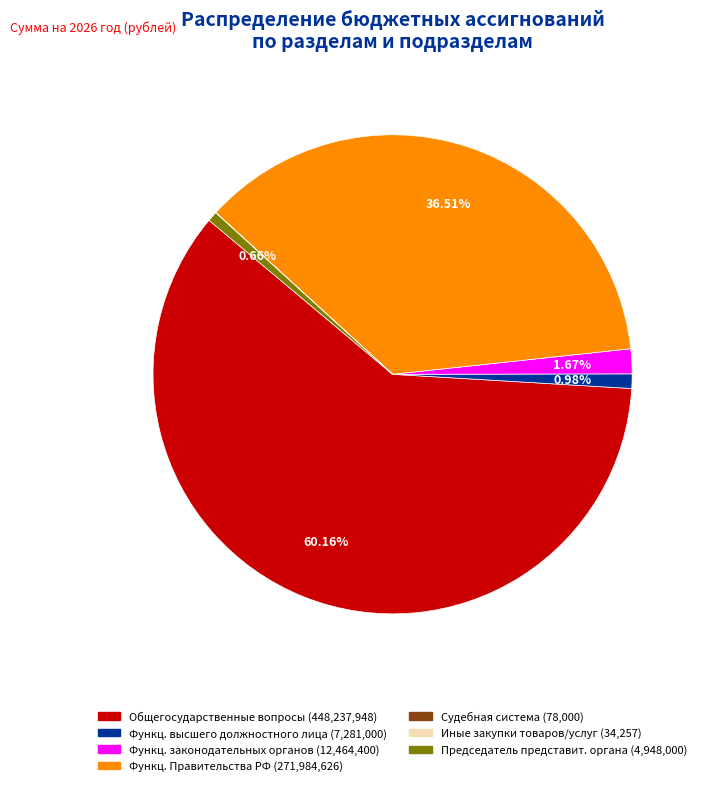

Does any single category account for the majority?

Yes